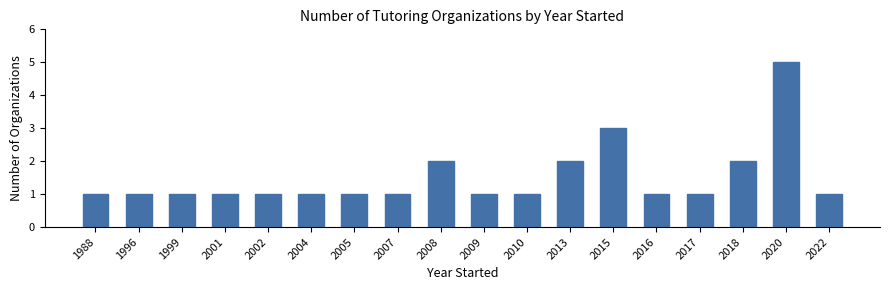

Reading left to right, list all the values displayed in this chart.

1988=1	1996=1	1999=1	2001=1	2002=1	2004=1	2005=1	2007=1	2008=2	2009=1	2010=1	2013=2	2015=3	2016=1	2017=1	2018=2	2020=5	2022=1